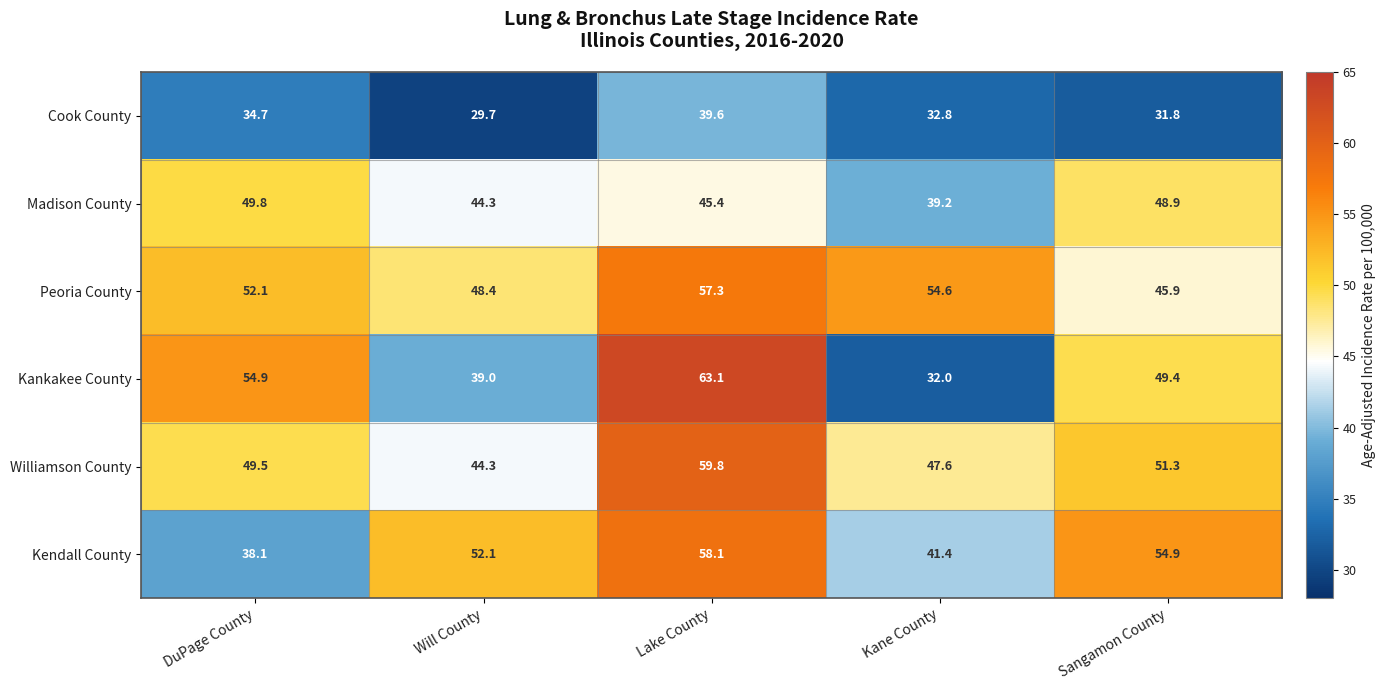

What value does the Williamson County series have at Will County?

44.3